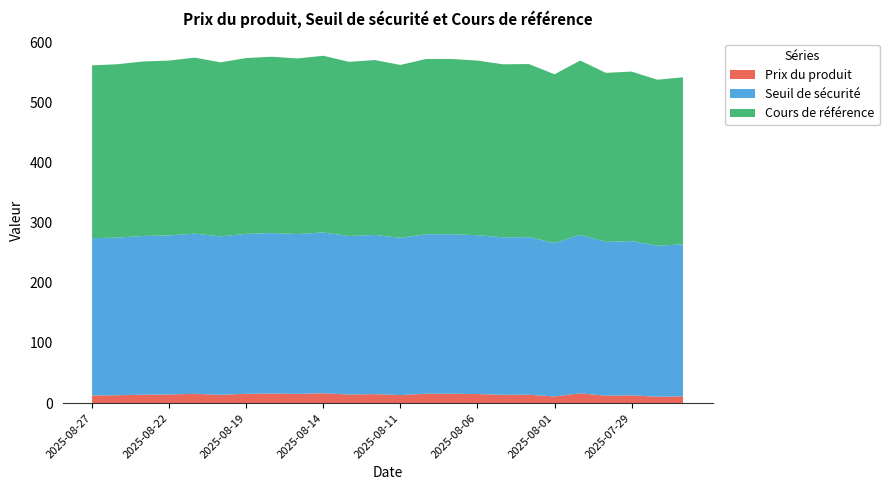

Reading left to right, what are all the values shown in this chart?

Prix du produit: 12.8	13.1	14.1	14.4	15.5	13.9	15.5	16.0	15.4	16.5	14.4	15.0	13.5	15.7	15.7	15.1	13.9	14.0	11.1	16.3	12.5	12.9	10.7	11.4
Seuil de sécurité: 261.4	262.1	263.8	264.4	266.2	263.2	265.8	266.6	265.5	267.2	263.4	264.4	261.4	265.0	265.0	264.0	261.6	261.8	255.1	263.4	255.5	256.3	251.0	252.5
Cours de référence: 287.2	288.0	289.9	290.5	292.5	289.2	292.1	293.0	291.8	293.6	289.4	290.6	287.2	291.2	291.2	290.1	287.5	287.7	280.3	289.5	280.8	281.7	275.8	277.5